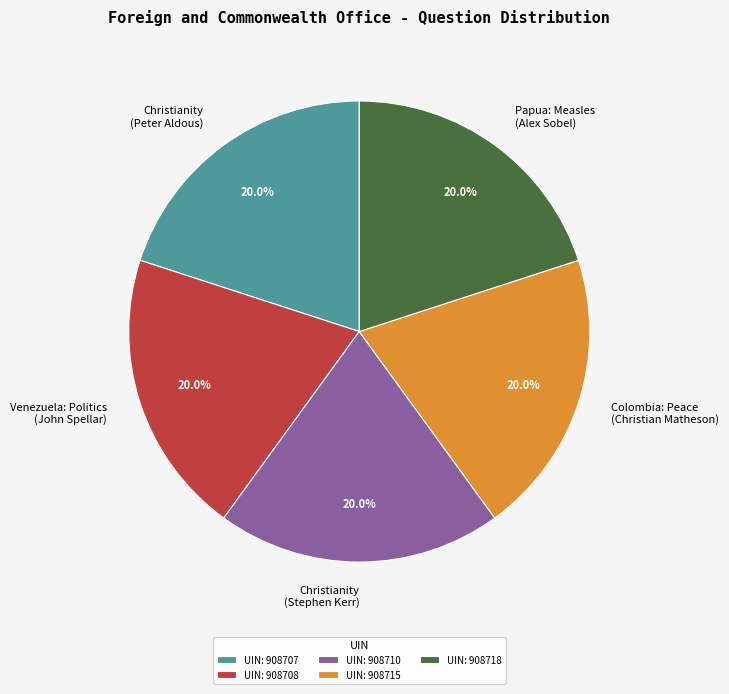

What is the ratio of the value at Christianity (Peter Aldous) to the value at Venezuela: Politics (John Spellar)?

1.0